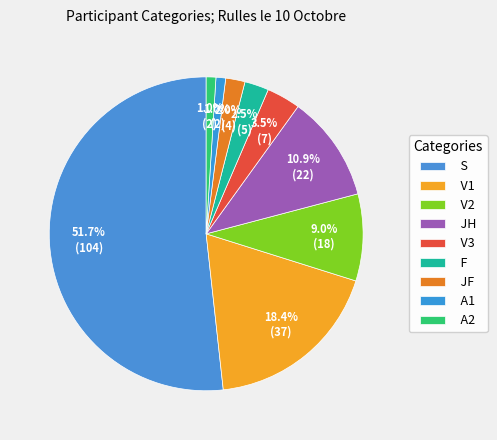

Count the number of slices in the pie.

9